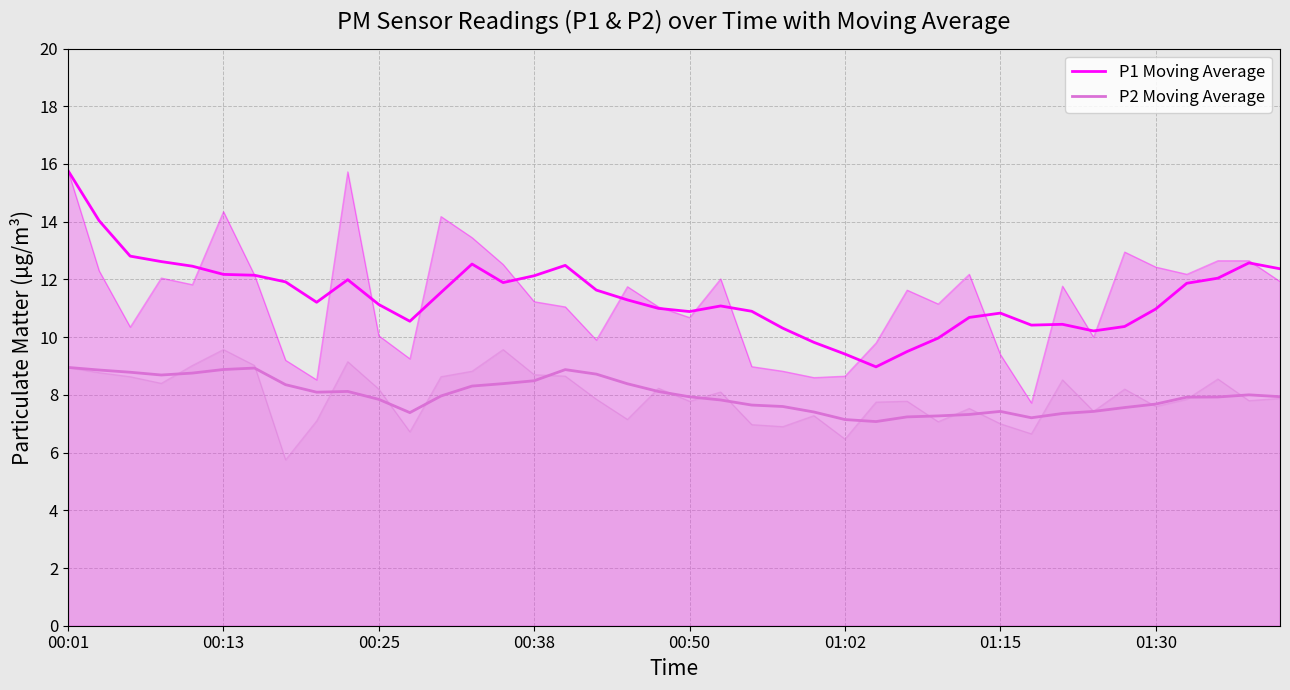

Which series has the largest total across all categories?

P1 Moving Average